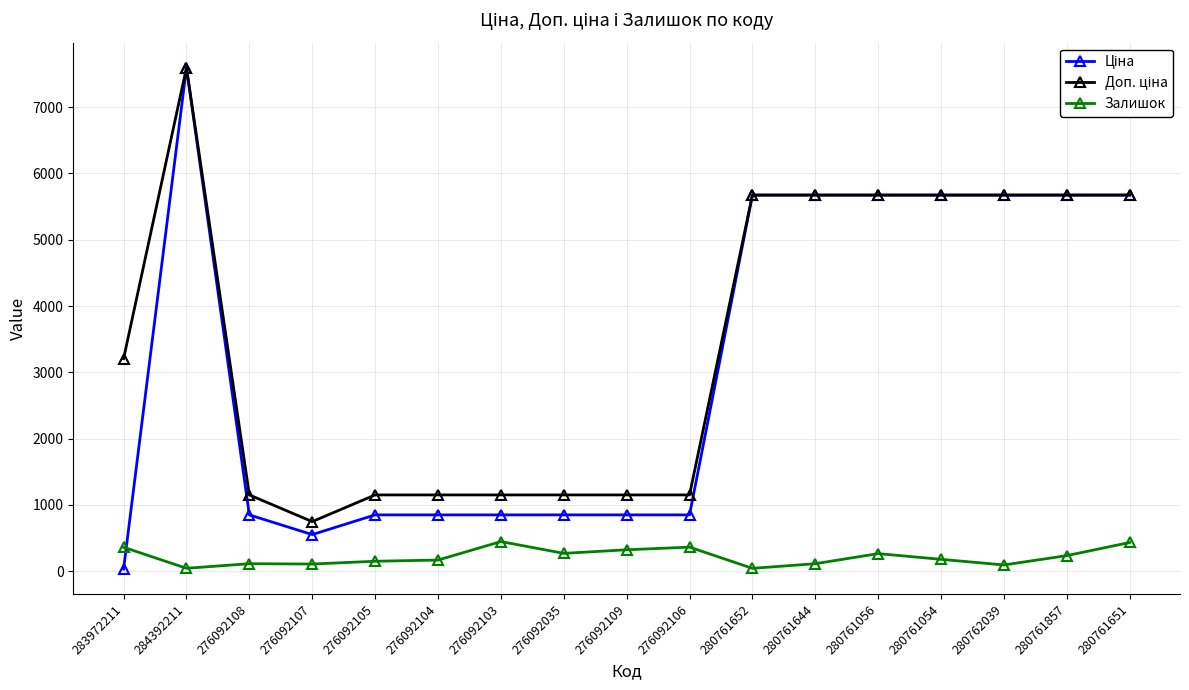

What is the difference between the highest and lowest values at 276092103?

703.7